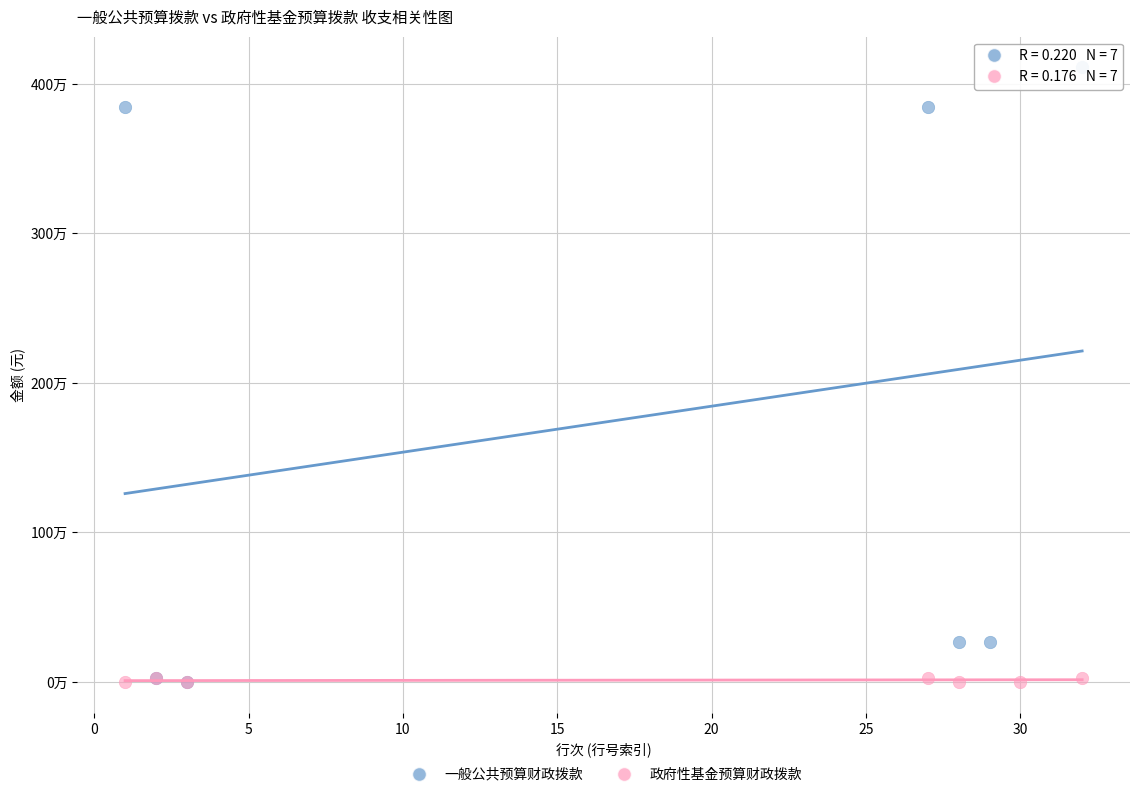

What are all the series names shown in the legend?

一般公共预算财政拨款, 政府性基金预算财政拨款